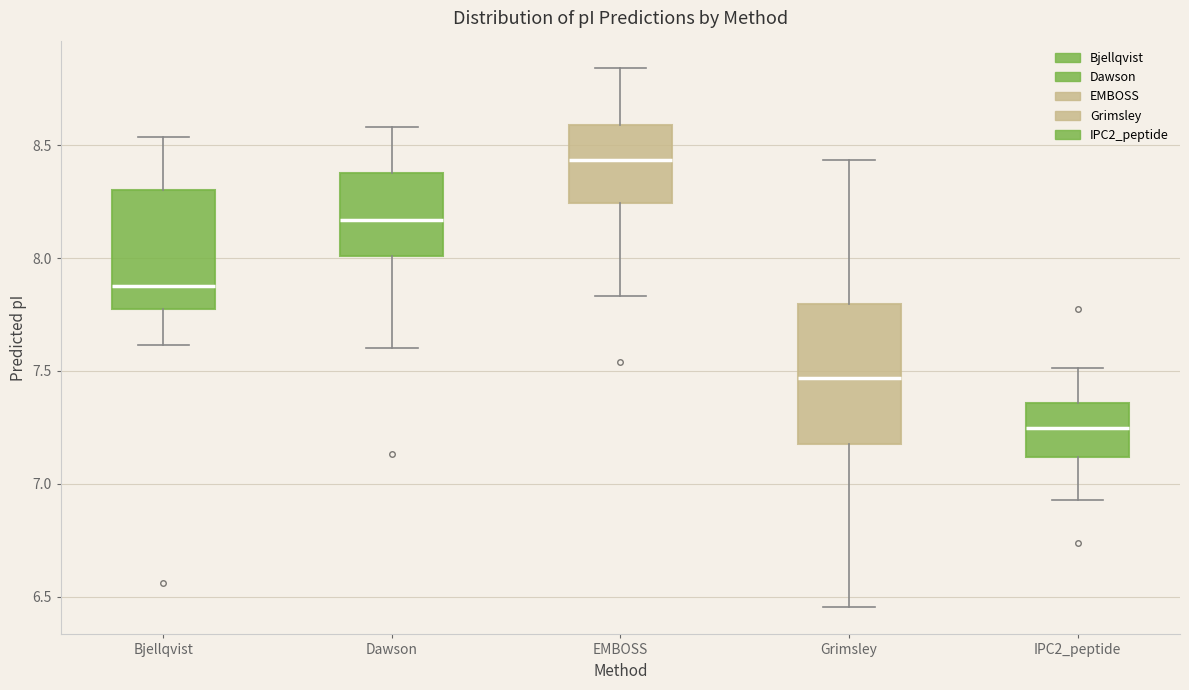

Reading left to right, transcribe this box plot: for each box, give where its median line is, the range the box spans, and where its two whiskers end, as read against the y-axis. The values are not printed on the chart, so give them approximately, as read against the axis.

Bjellqvist: median 7.90, box 7.80 to 8.30, whiskers 7.60 to 8.55
Dawson: median 8.15, box 8.00 to 8.40, whiskers 7.60 to 8.60
EMBOSS: median 8.45, box 8.25 to 8.60, whiskers 7.85 to 8.85
Grimsley: median 7.45, box 7.20 to 7.80, whiskers 6.45 to 8.45
IPC2_peptide: median 7.25, box 7.10 to 7.35, whiskers 6.95 to 7.50